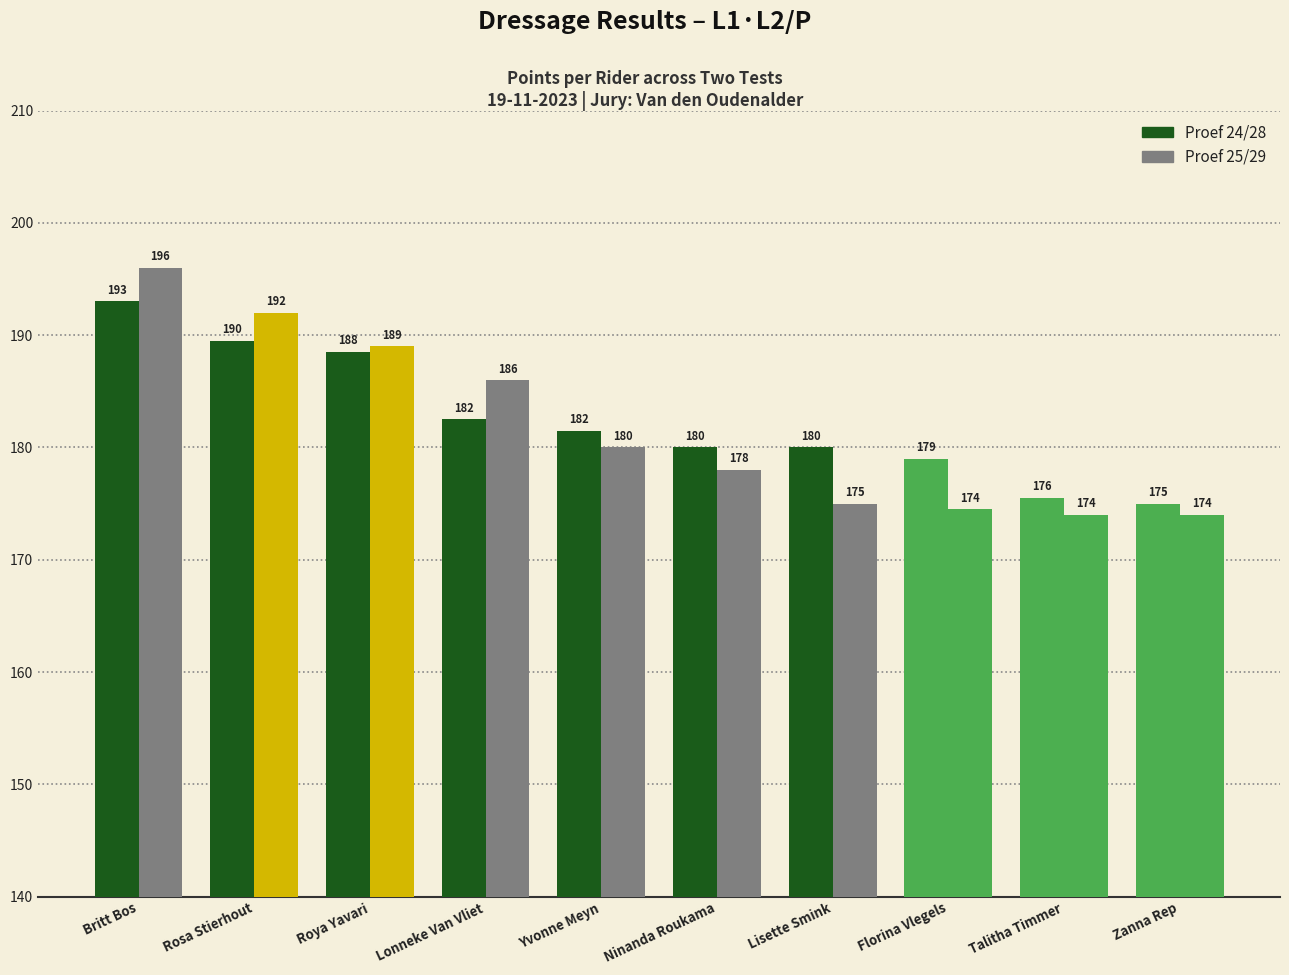

Reading left to right, transcribe all the data shown in this chart.

Proef 24/28: Britt Bos=193.0	Rosa Stierhout=189.5	Roya Yavari=188.5	Lonneke Van Vliet=182.5	Yvonne Meyn=181.5	Ninanda Roukama=180.0	Lisette Smink=180.0	Florina Vlegels=179.0	Talitha Timmer=175.5	Zanna Rep=175.0
Proef 25/29: Britt Bos=196.0	Rosa Stierhout=192.0	Roya Yavari=189.0	Lonneke Van Vliet=186.0	Yvonne Meyn=180.0	Ninanda Roukama=178.0	Lisette Smink=175.0	Florina Vlegels=174.5	Talitha Timmer=174.0	Zanna Rep=174.0